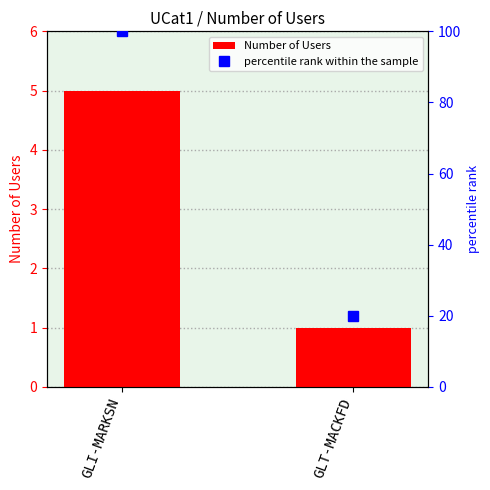

What is the sum of the values at GLI-MARKSN and GLT-MACKFD?

6